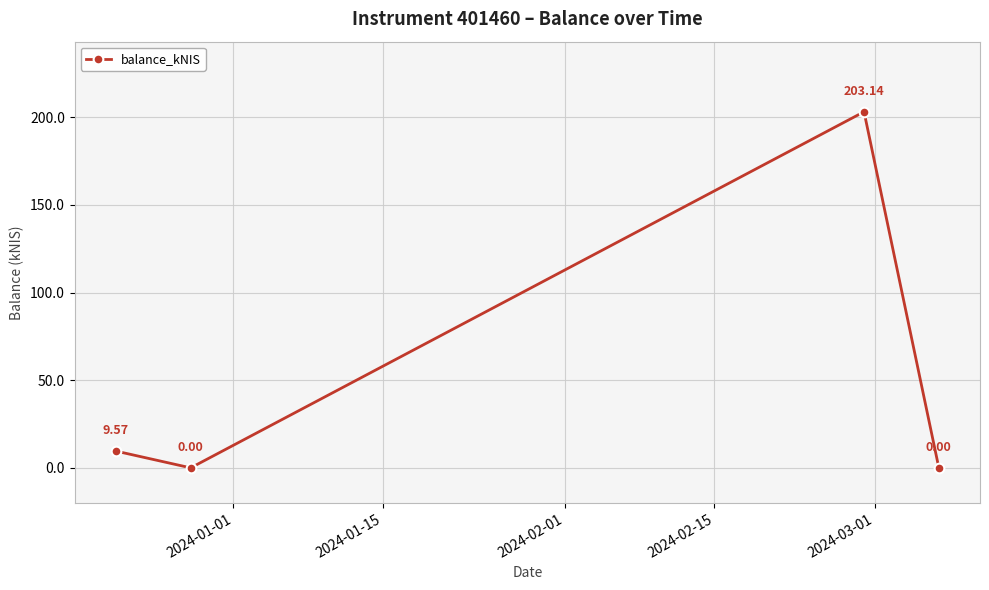

What is the sum of all values?

212.7